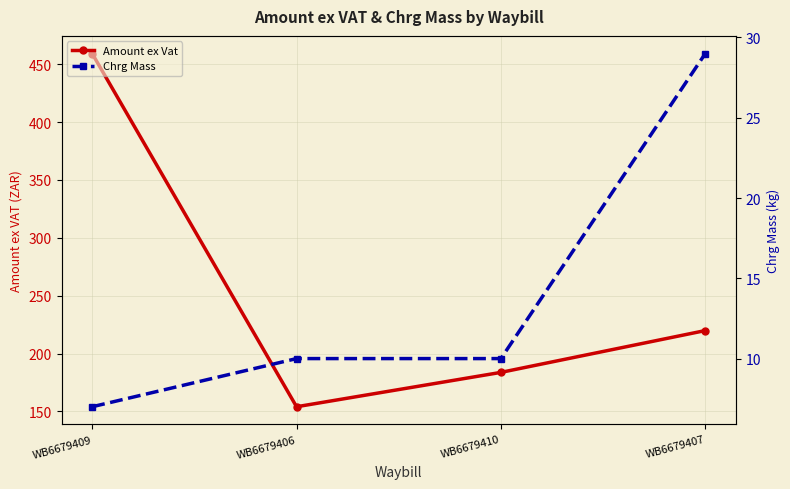

What is the average value of the Amount ex Vat series?

254.2